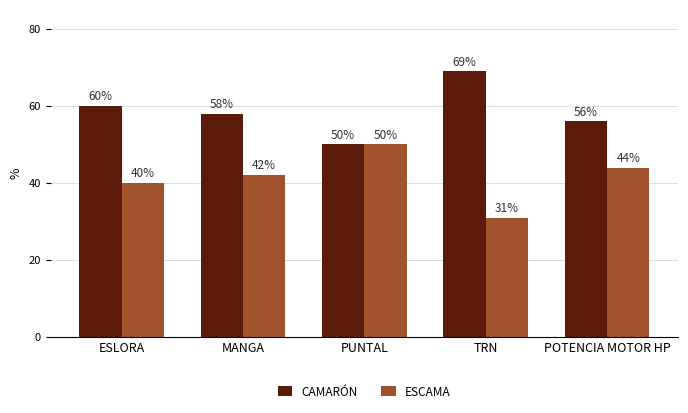

Count the CAMARÓN values in the range 56 to 60.

3